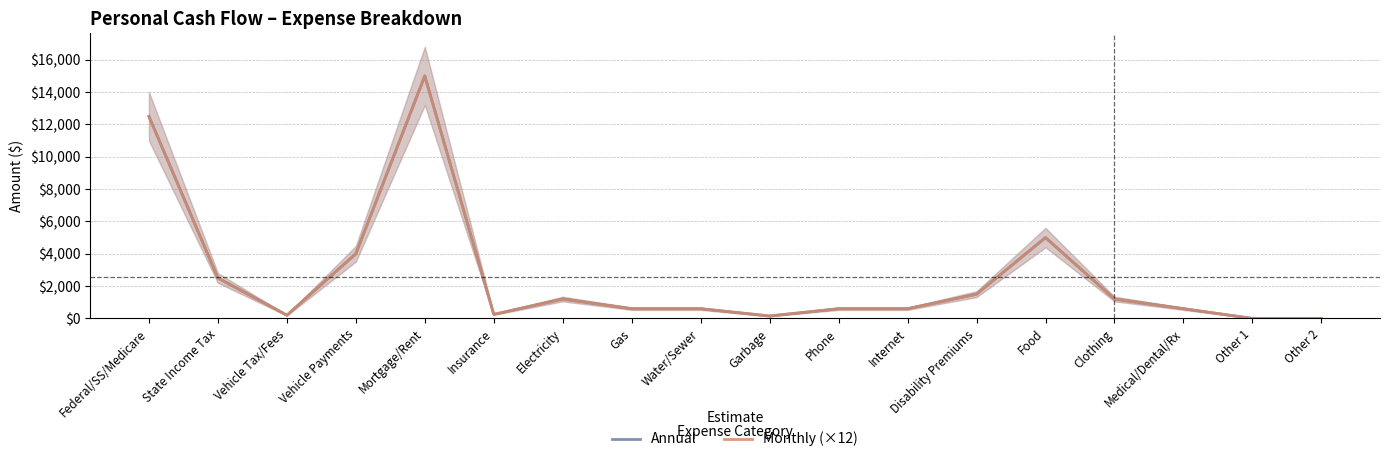

Rank the categories by Annual value from highest to lowest.

Mortgage/Rent, Federal/SS/Medicare, Food, Vehicle Payments, State Income Tax, Disability Premiums, Electricity, Clothing, Gas, Water/Sewer, Phone, Internet, Medical/Dental/Rx, Insurance, Vehicle Tax/Fees, Garbage, Other 1, Other 2